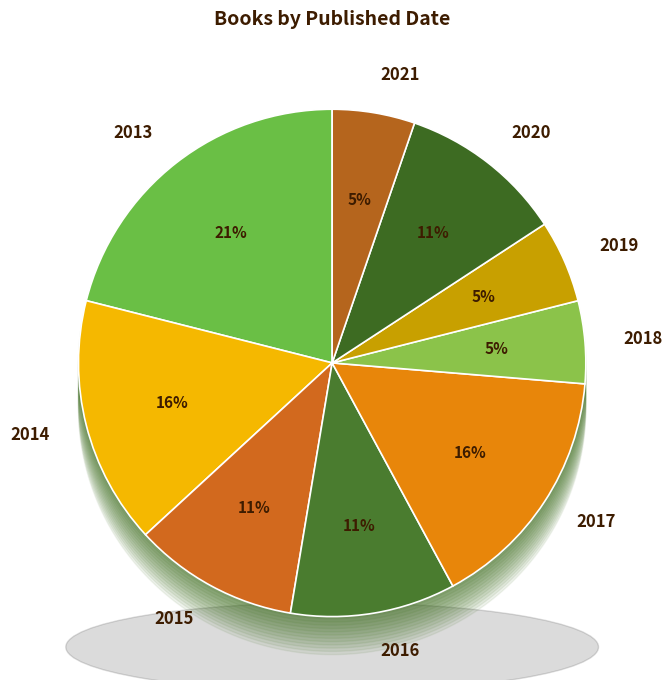

What is the largest slice in the pie chart?

2013